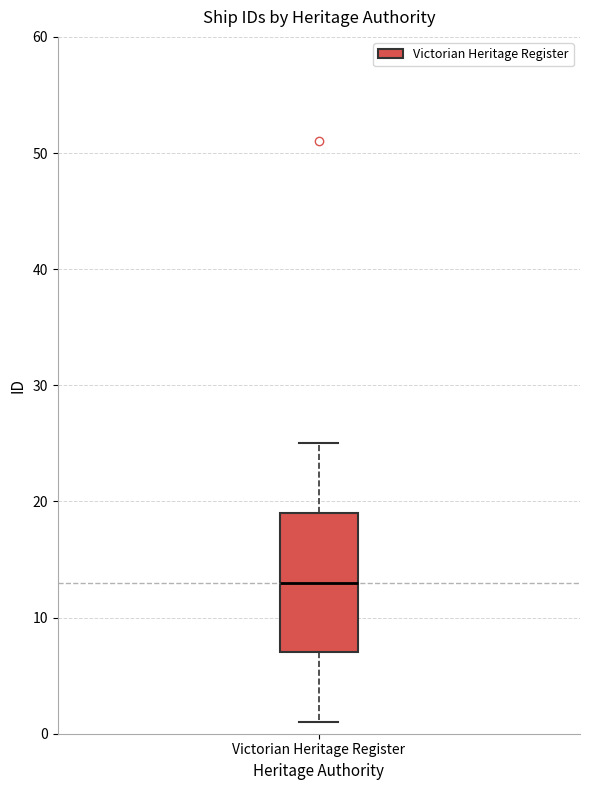

Transcribe this box plot: give where the median line is, the range the box spans, and where the two whiskers end, as read against the y-axis. The values are not printed on the chart, so give them approximately, as read against the axis.

median 13, box 7 to 19, whiskers 1 to 25